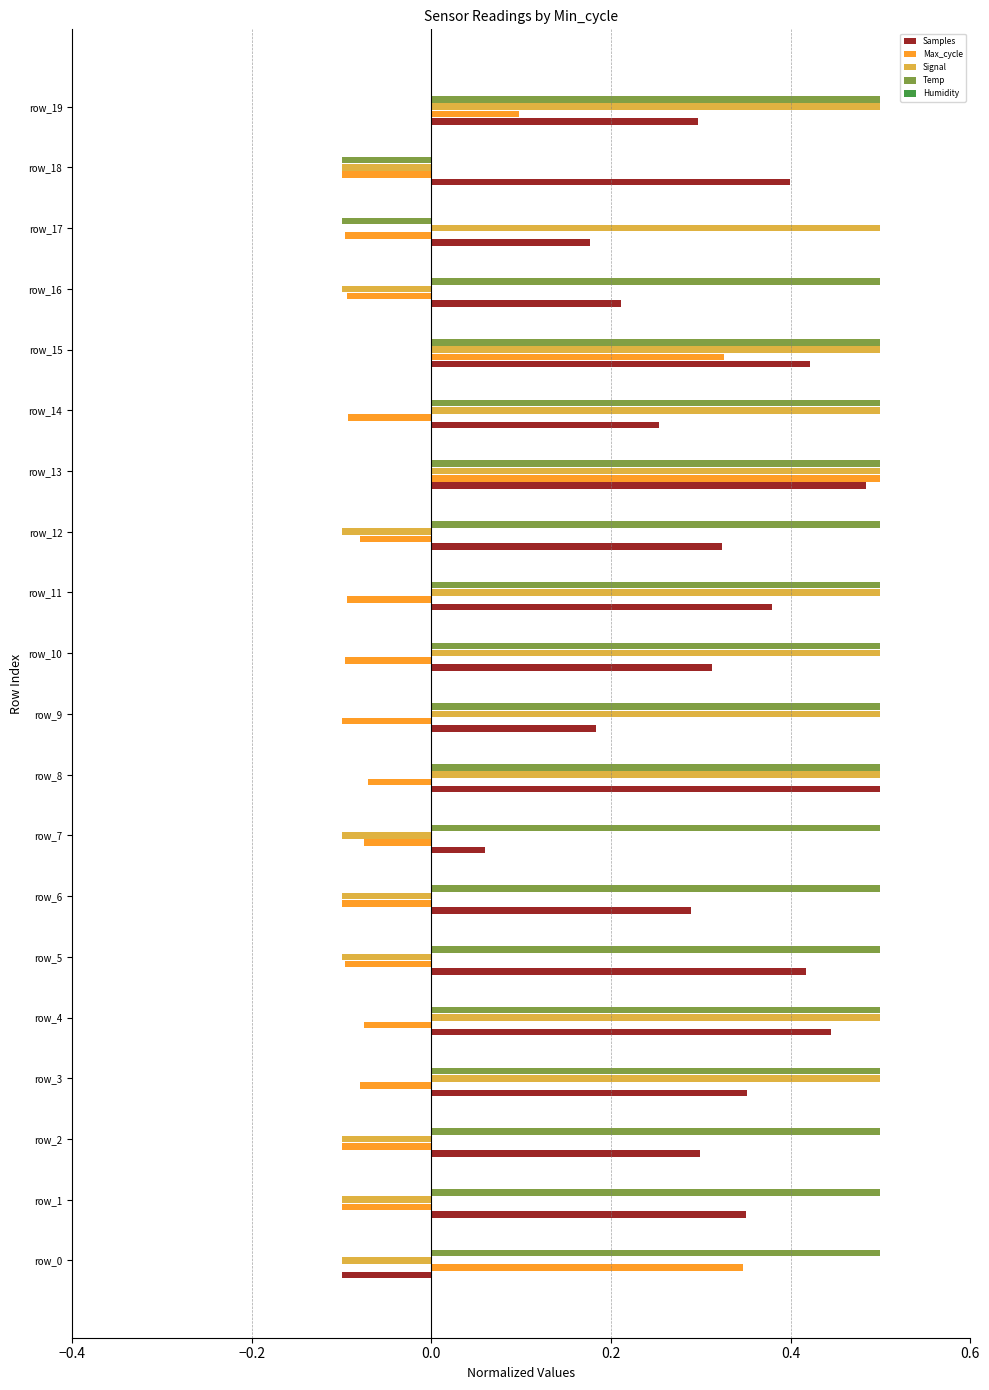

What is the difference between the second highest and second lowest values in the Signal series?

0.6